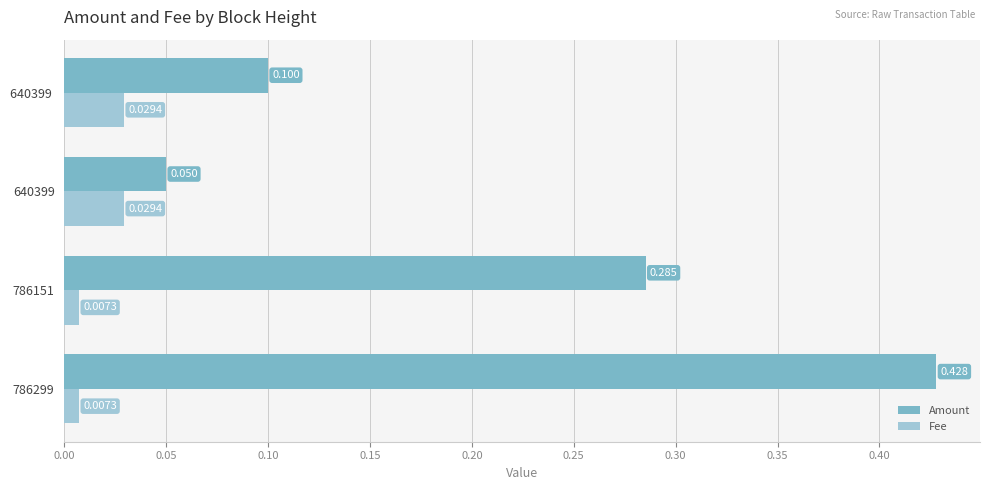

Which series has the largest total across all categories?

Amount